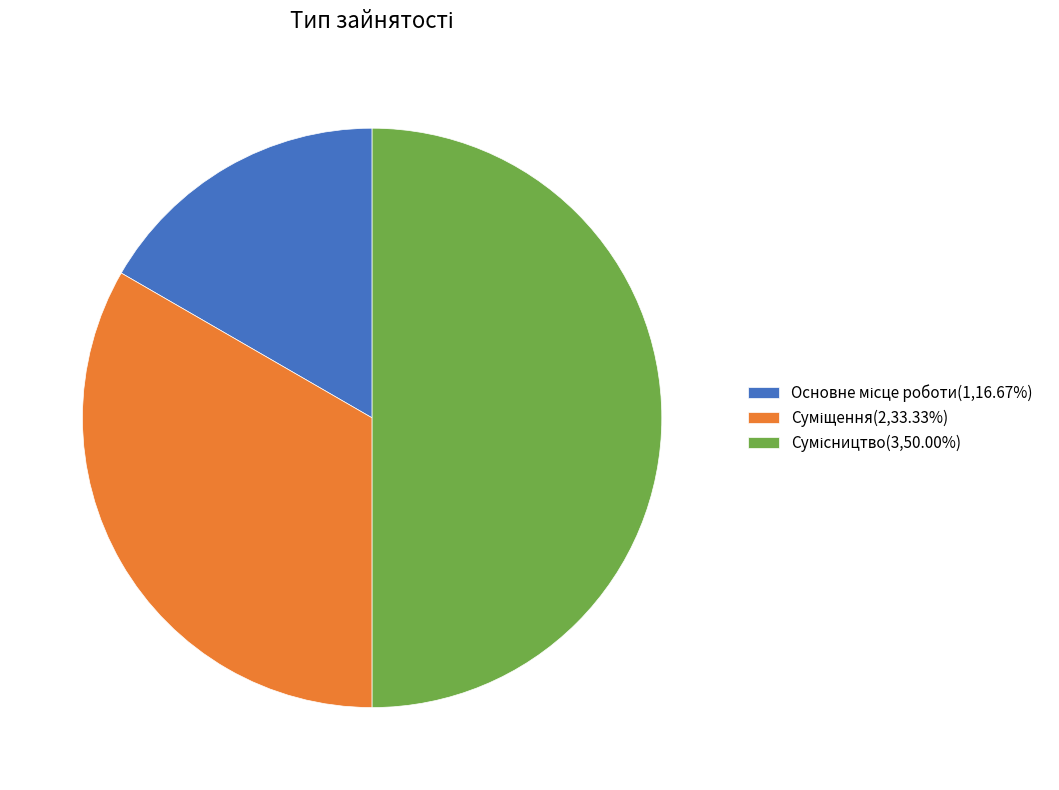

Count the number of slices in the pie.

3